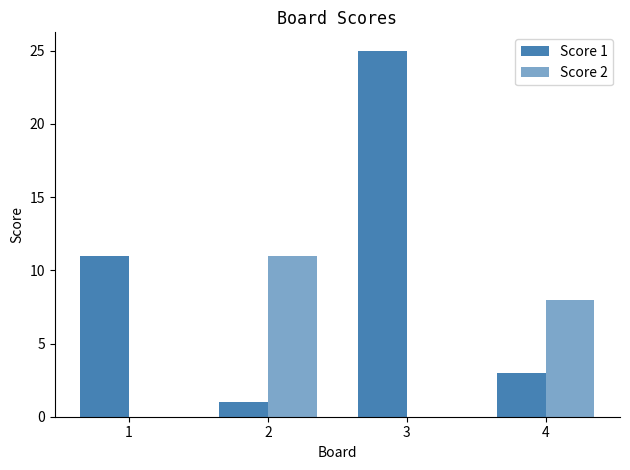

How many data points does each series have?

4